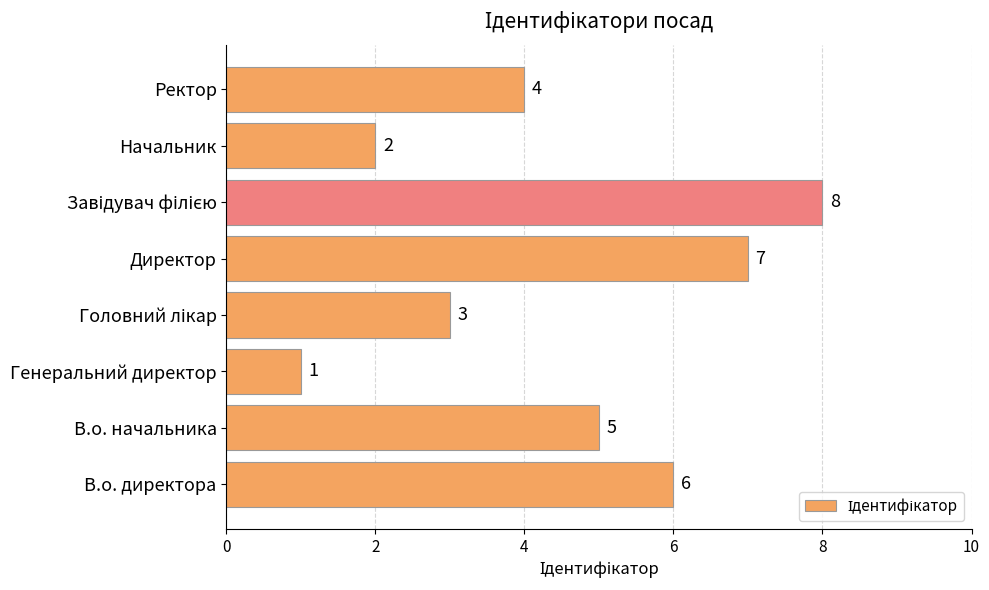

At which label is the value closest to 4?

Ректор